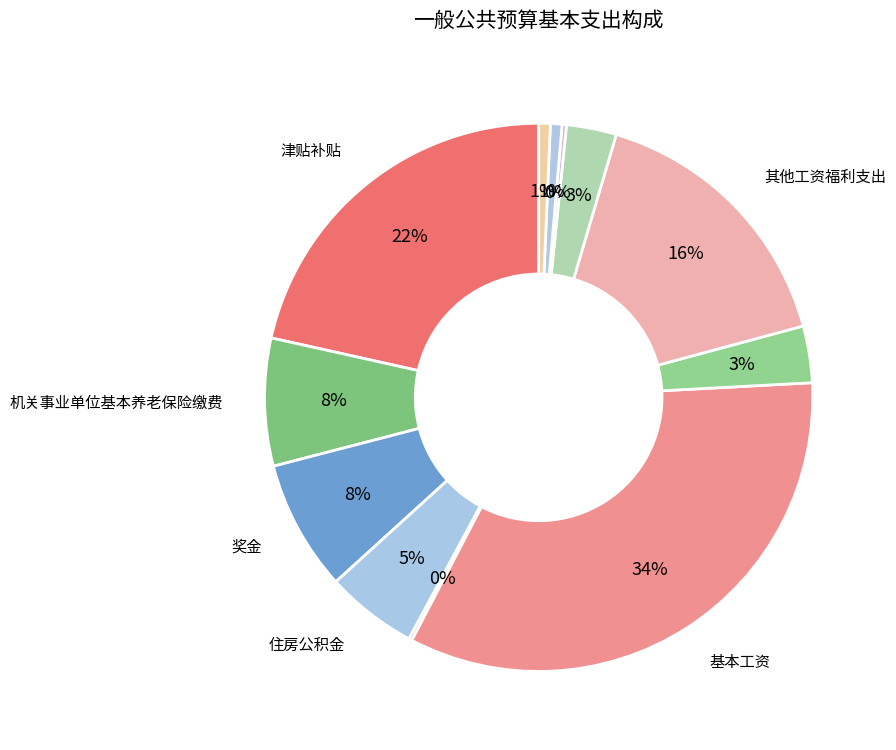

Count the number of slices in the pie.

12